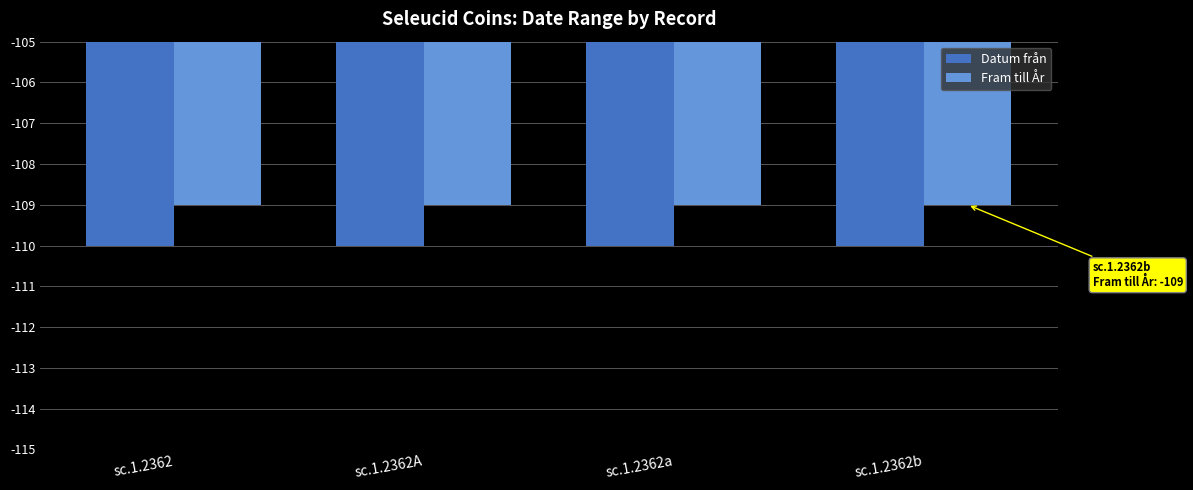

Which series has the largest total across all categories?

Fram till År